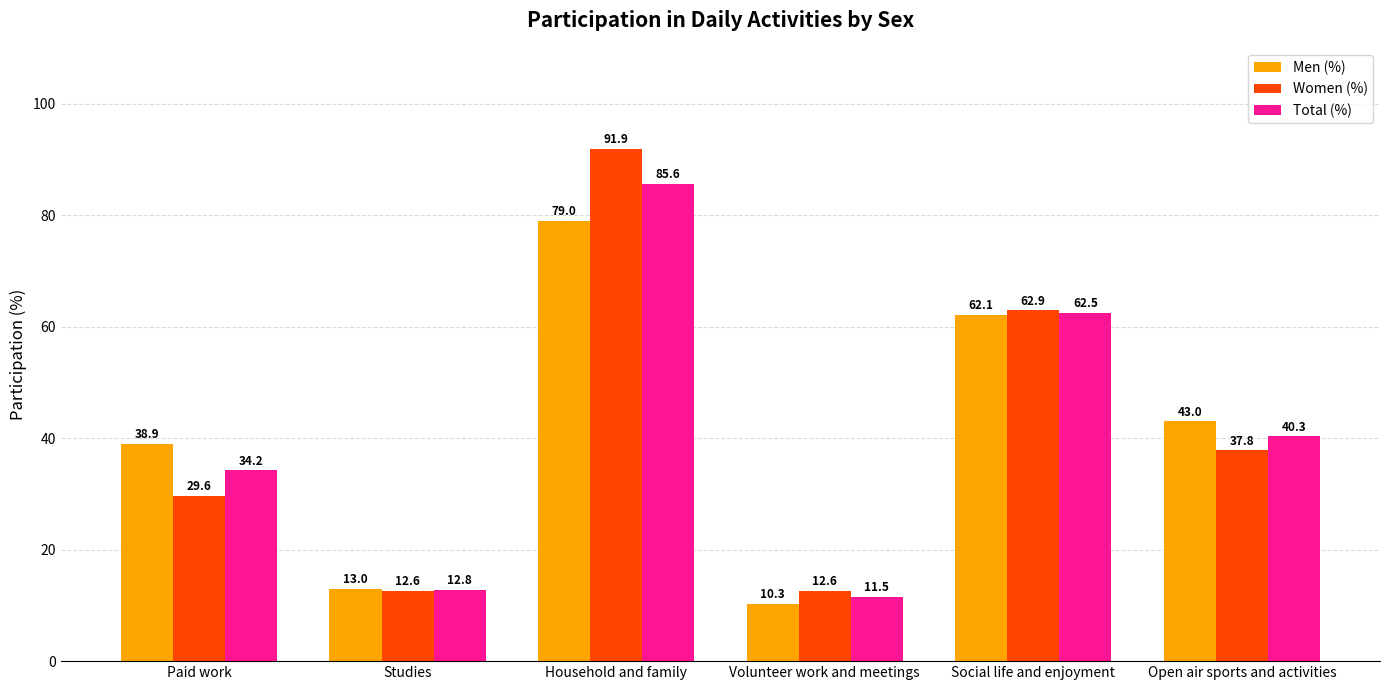

Which series has the largest total across all categories?

Women (%)